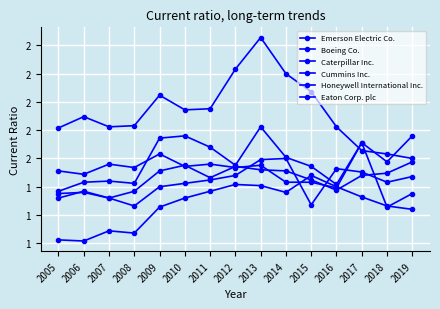

Is it true that Honeywell International Inc. equals 0.9 at 2016?

False